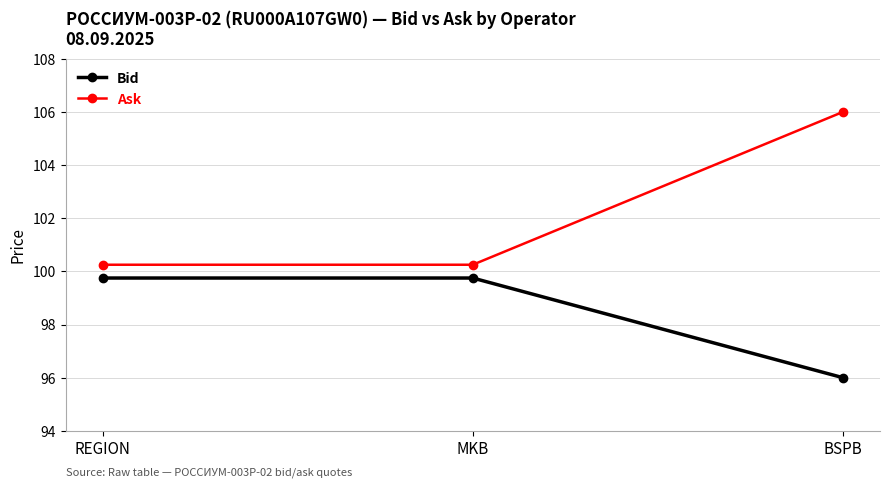

Does the chart display data point markers on the line(s)?

Yes